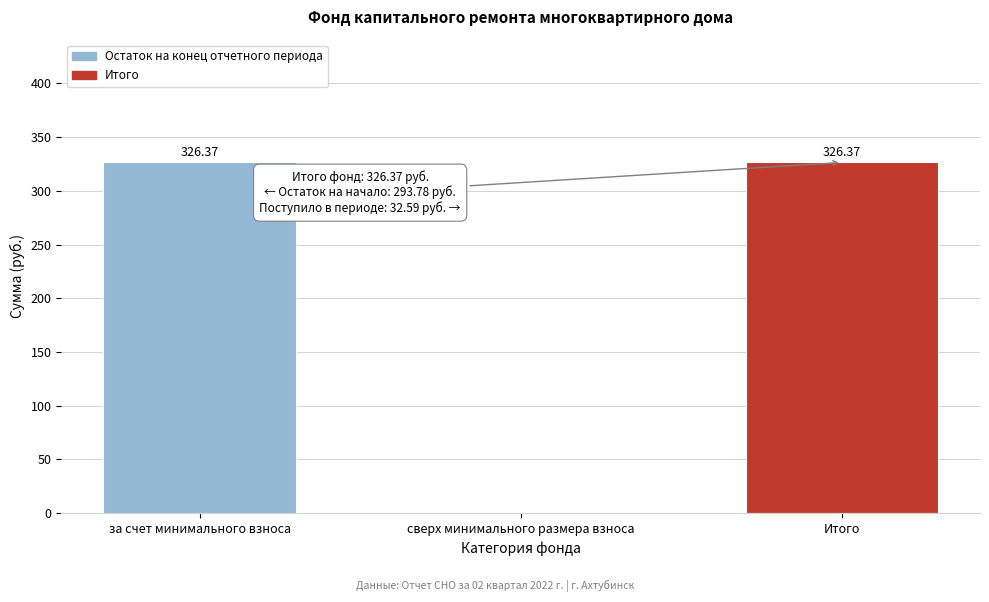

What is the change in value from сверх минимального размера взноса to Итого?

+326.4